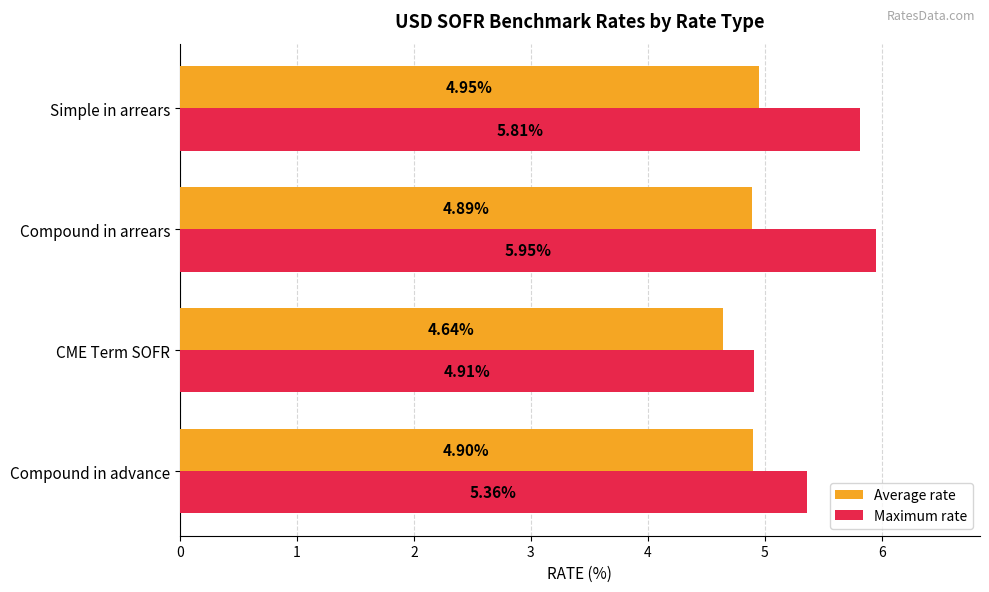

Between Compound in arrears and Simple in arrears, which series saw the biggest shift?

Maximum rate